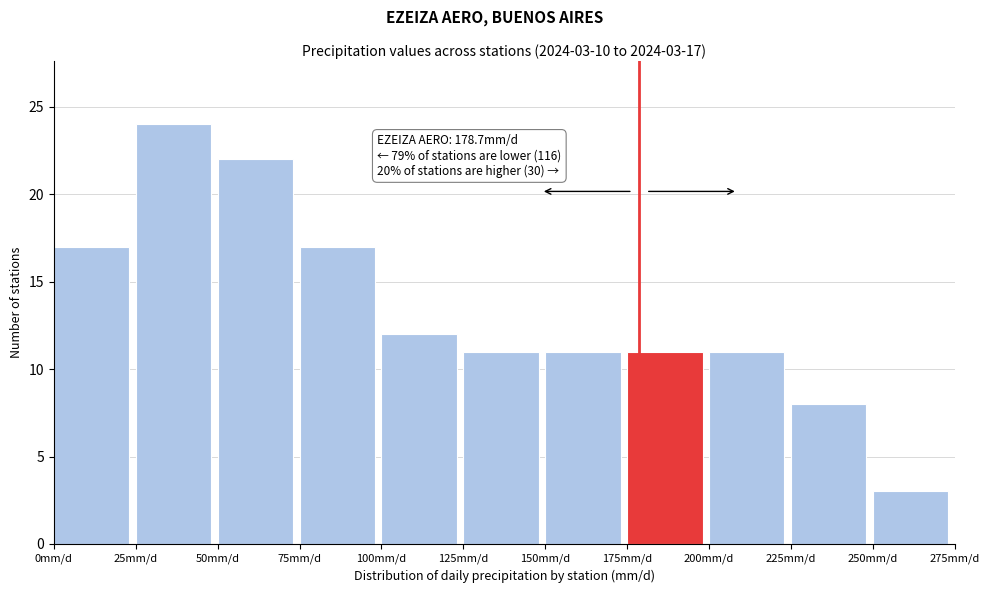

Which range on the x-axis has the tallest bar?

25 to 50